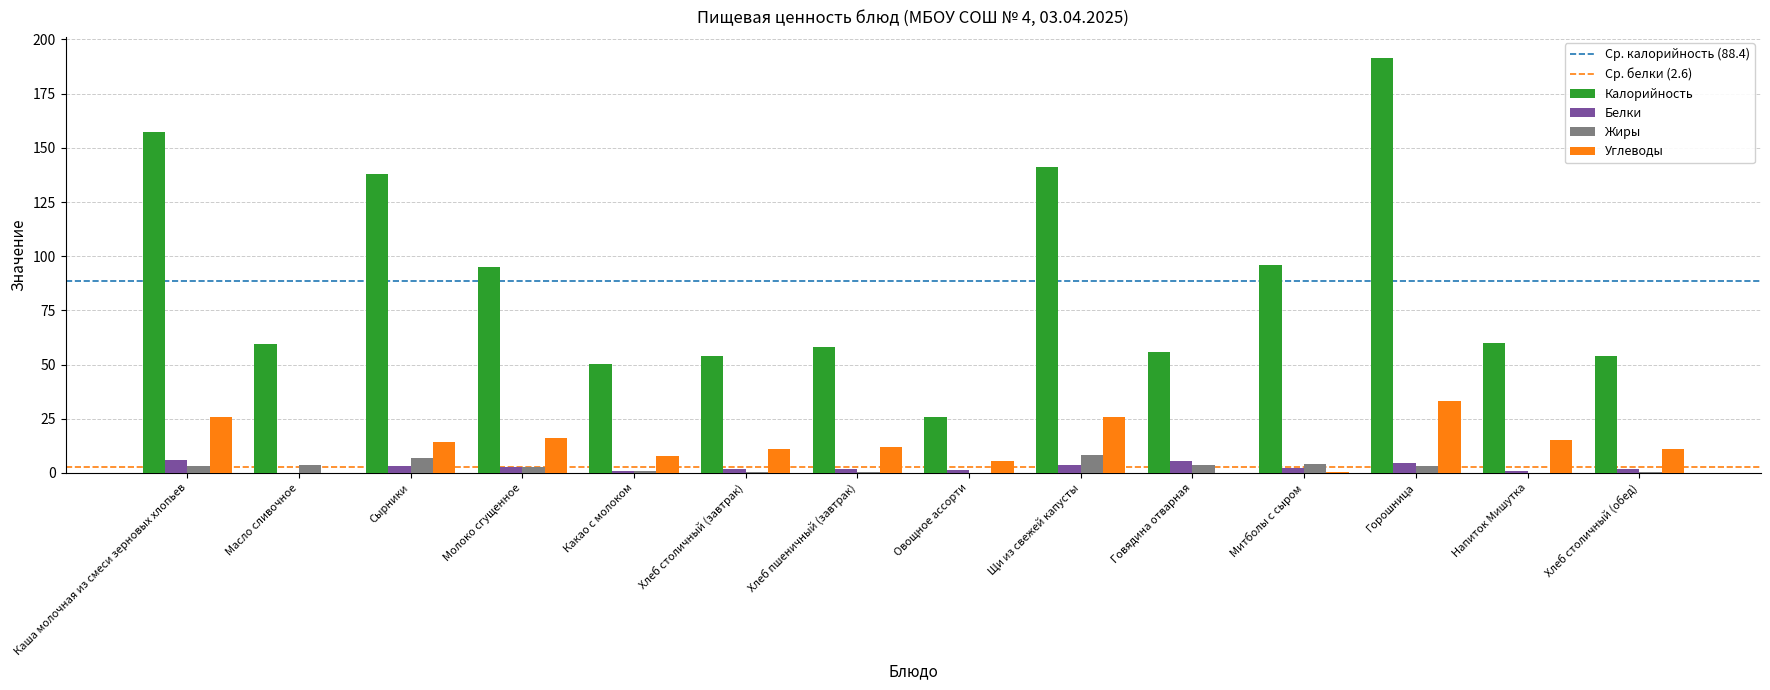

Is the value of Жиры at Митболы с сыром greater than the value of Углеводы at Говядина отварная?

Yes